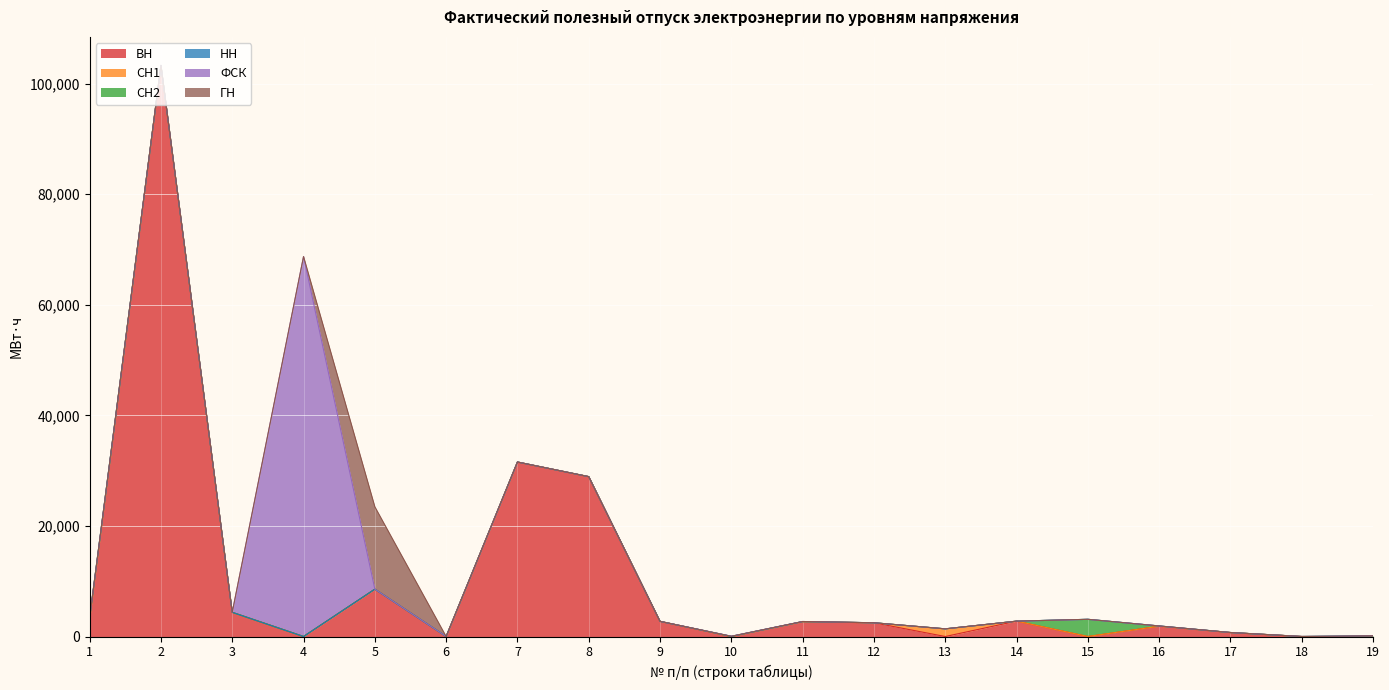

In СН2, how many points are higher than both neighbors (excluding endpoints)?

3